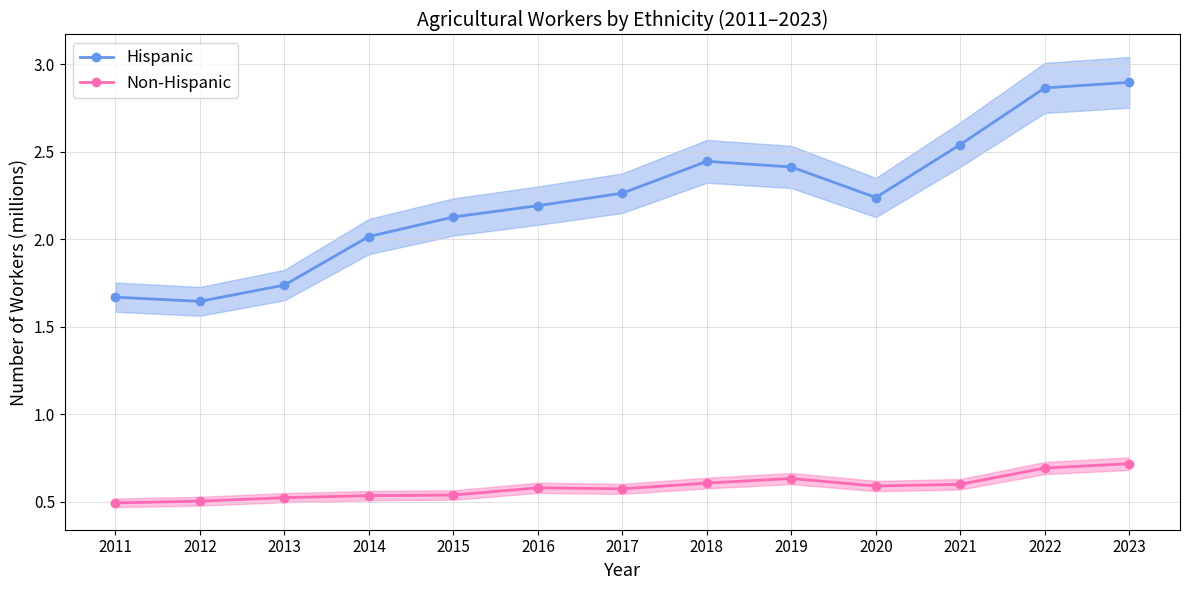

How many lines are shown in the chart?

2